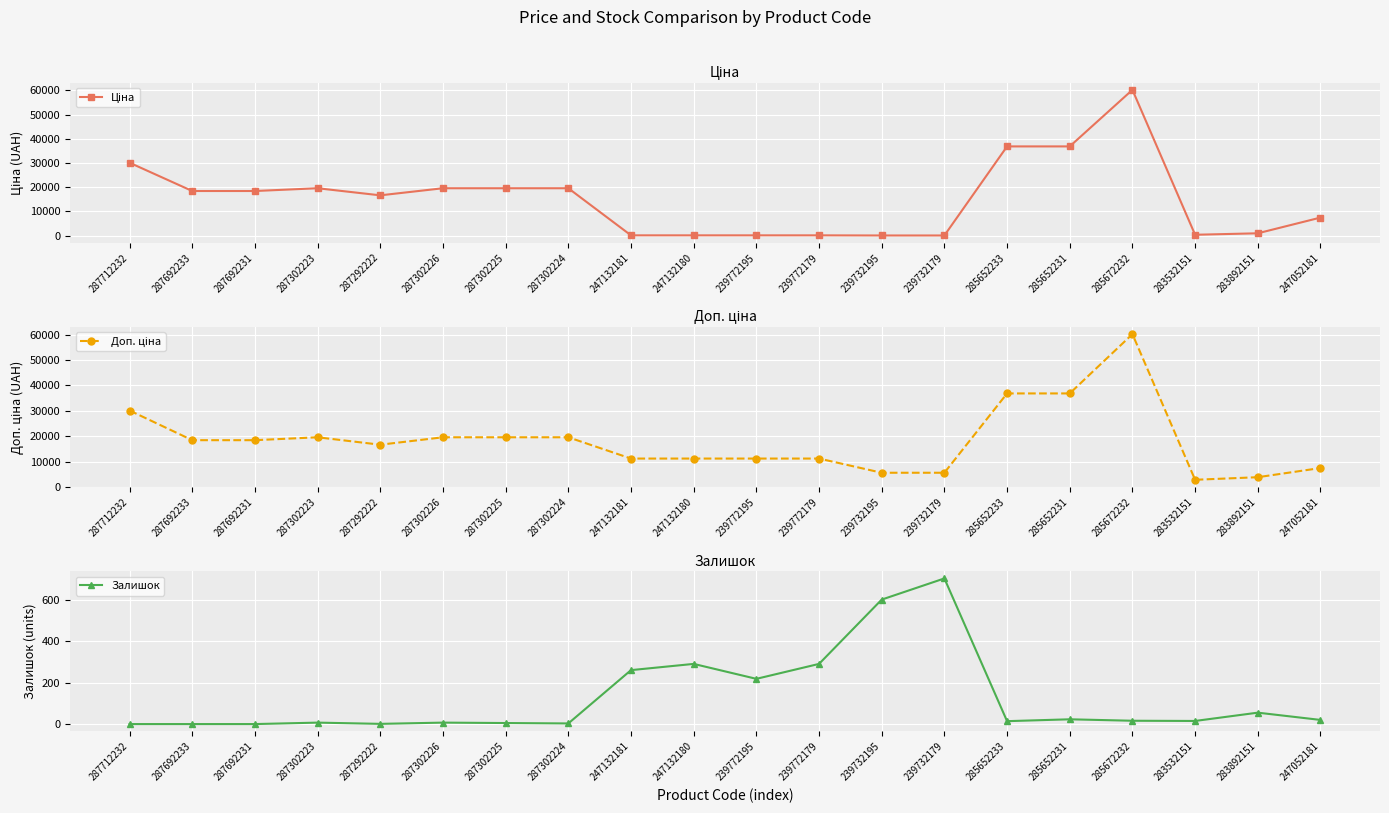

Which series has the widest spread of values?

Ціна